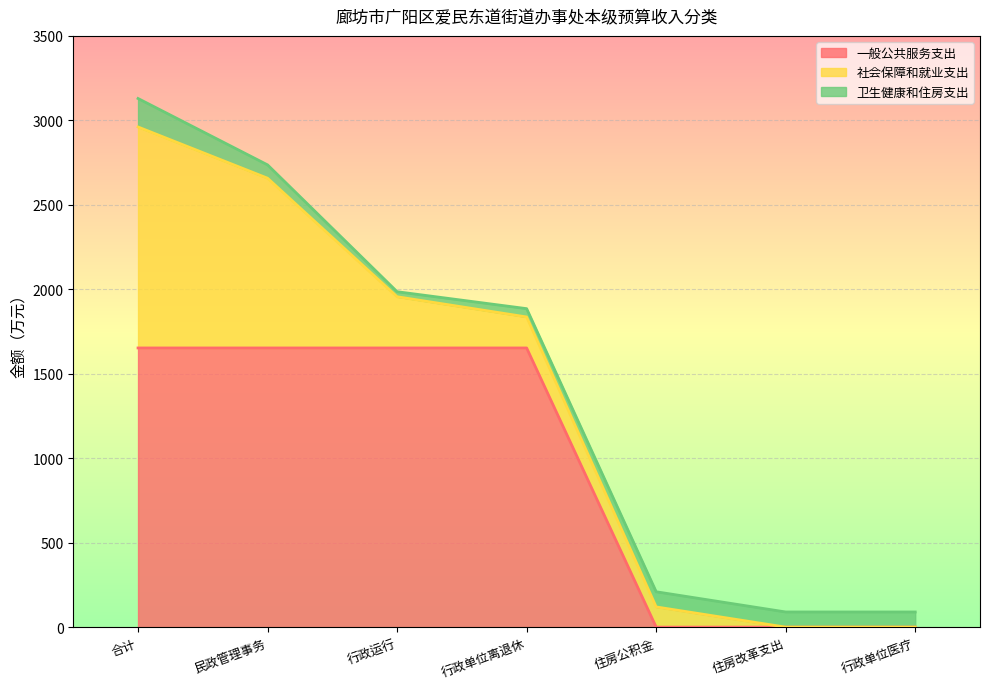

What is the approximate value of 一般公共服务支出 at 民政管理事务?

1652.6